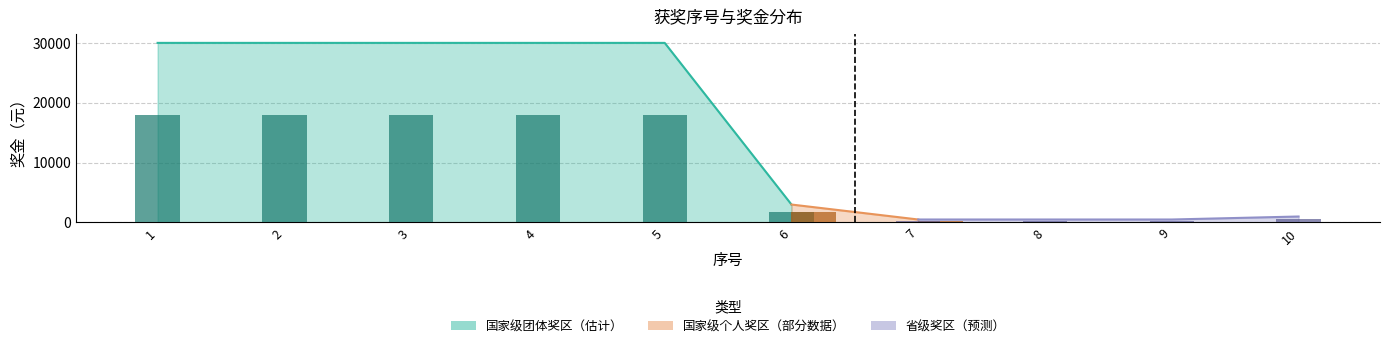

Reading right to left, list all the values displayed in this chart.

1000	500	500	500	3000	30000	30000	30000	30000	30000